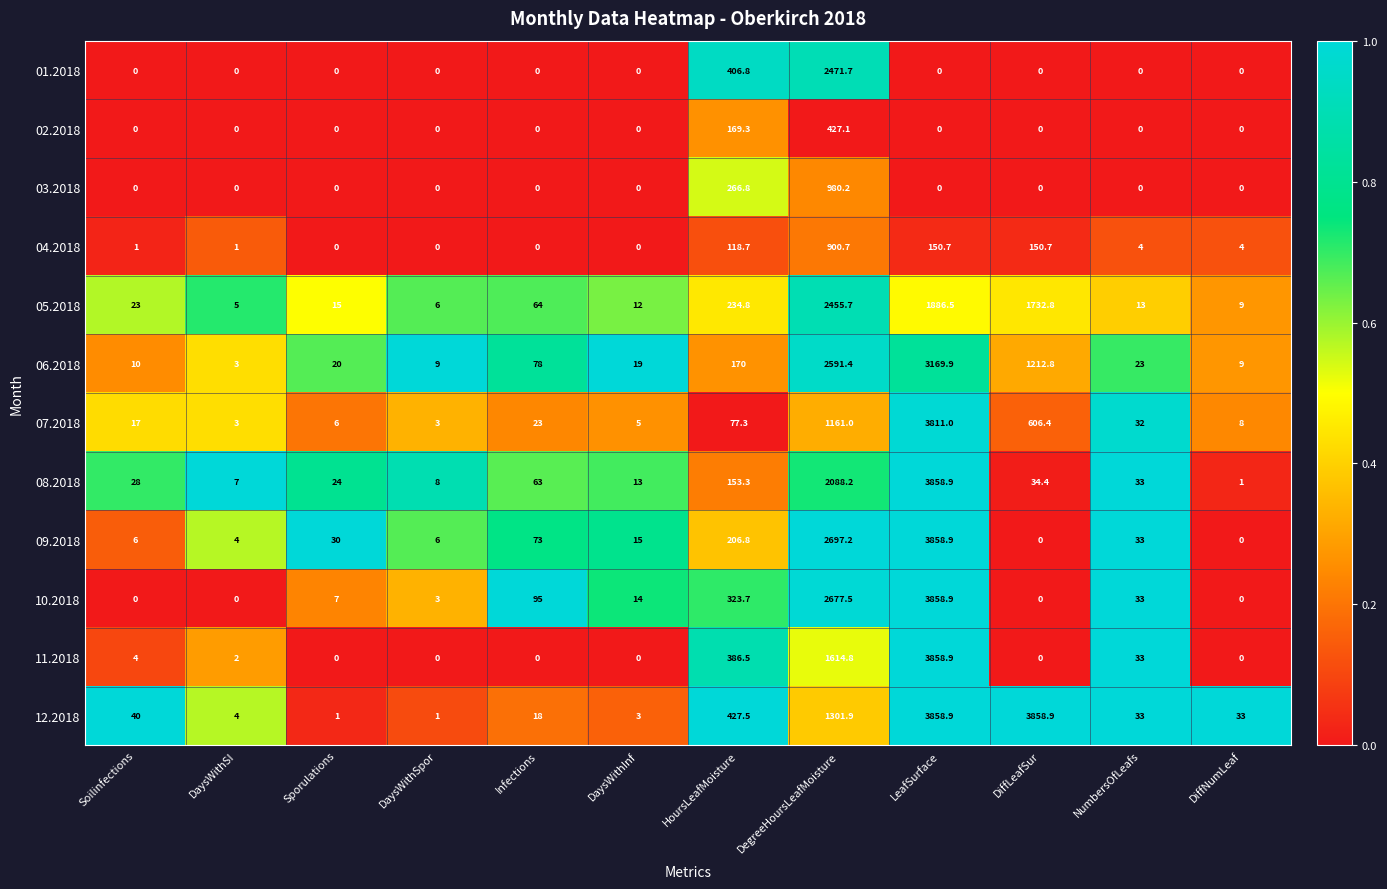

What is the approximate value of 07.2018 at DaysWithSpor?

3.0